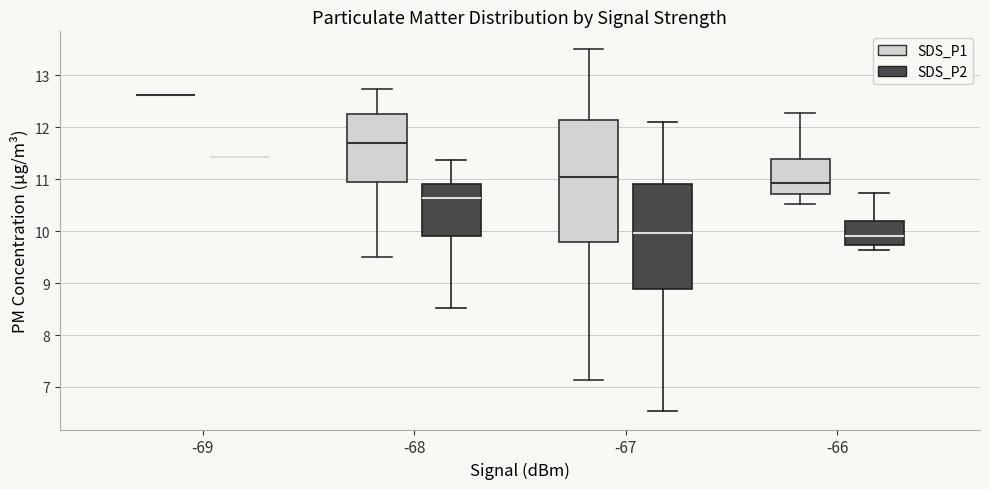

Where does the median line of the box for -66 (SDS_P1) sit on the y-axis? The values are not printed on the chart, so give them approximately, as read against the axis.

10.9